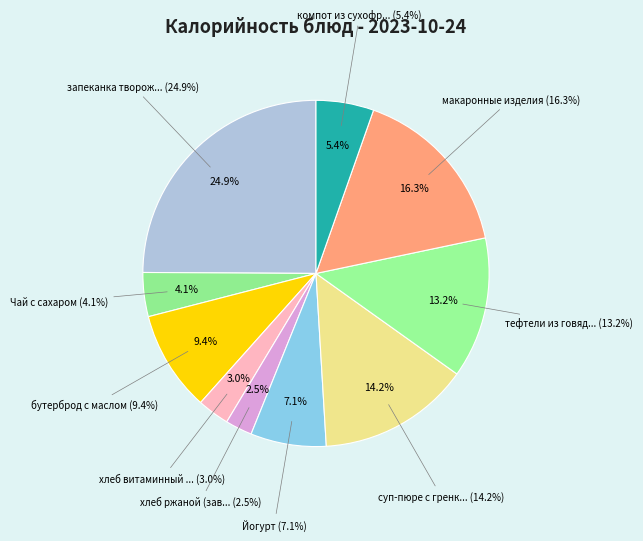

What is the ratio of the value at компот из сухофруктов to the value at Йогурт?

0.8